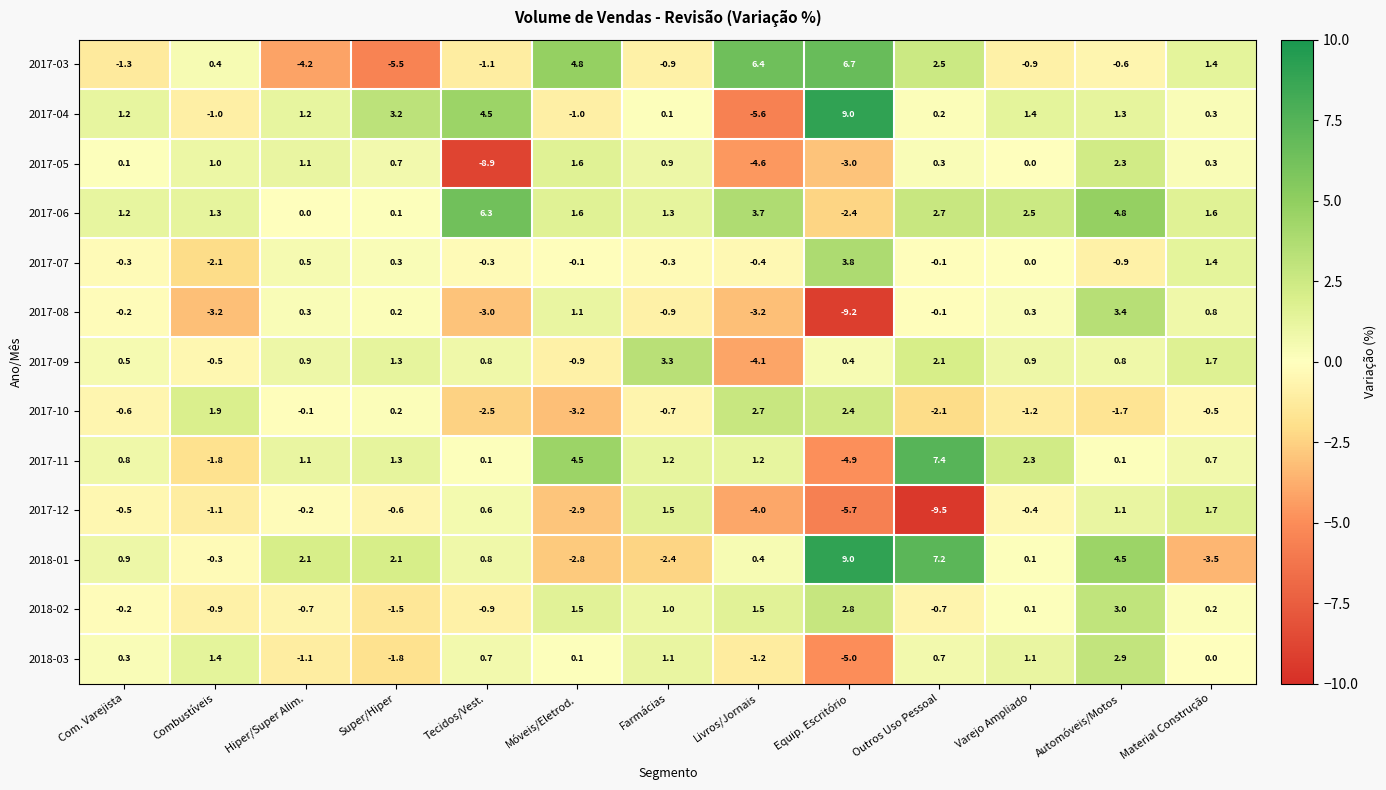

At which category does the chart reach its minimum across all series?

Outros Uso Pessoal